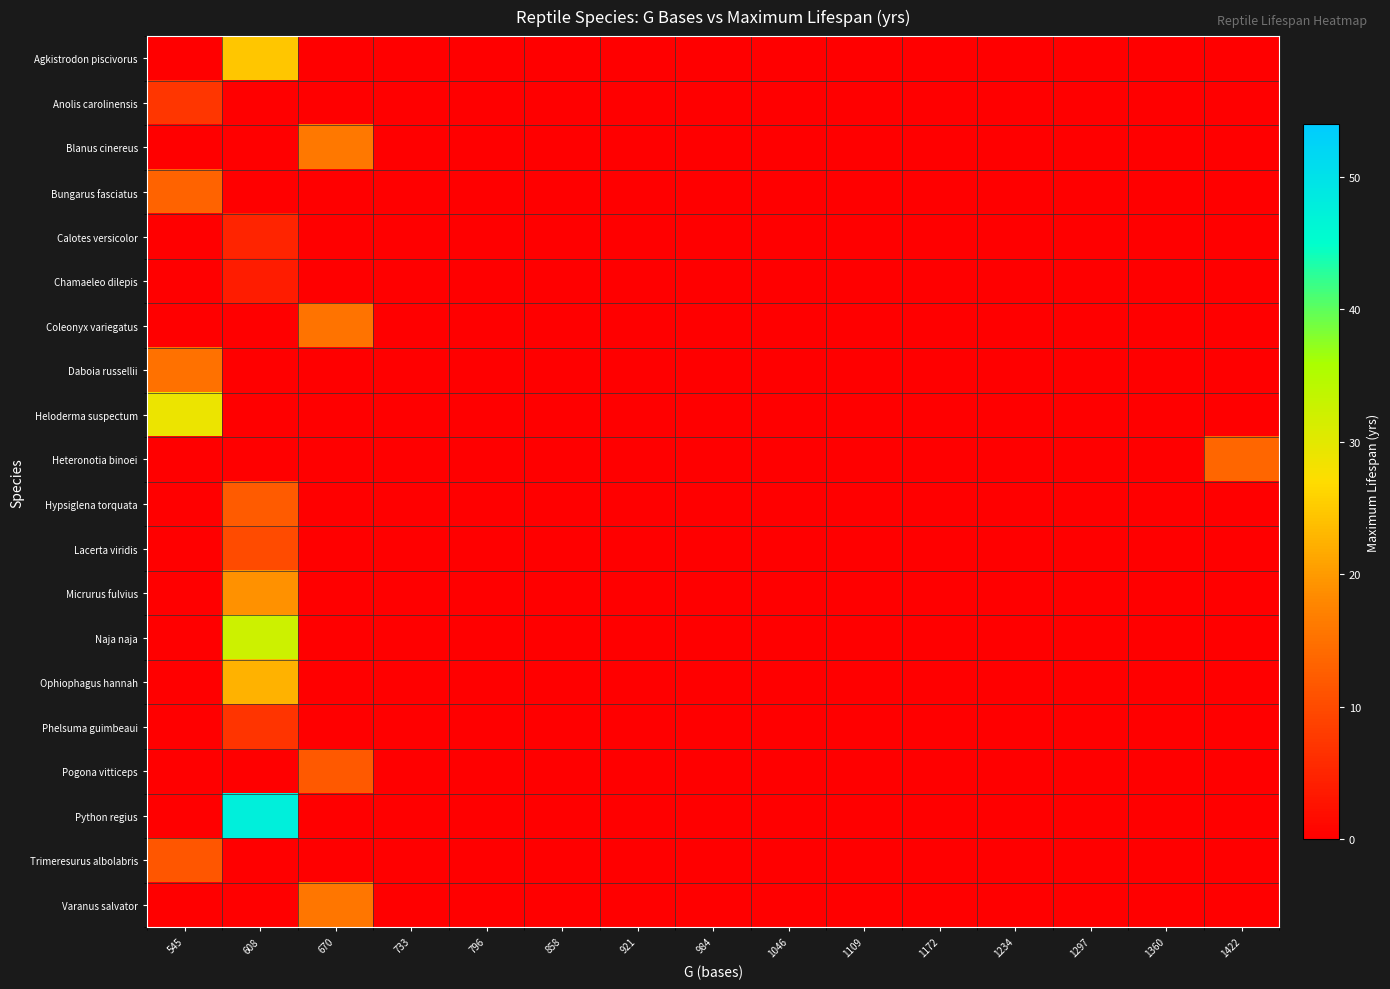

Reading left to right, what are all the values shown in this chart?

Agkistrodon piscivorus: 545=0.0	608=24.5	670=0.0	733=0.0	796=0.0	858=0.0	921=0.0	984=0.0	1046=0.0	1109=0.0	1172=0.0	1234=0.0	1297=0.0	1360=0.0	1422=0.0
Anolis carolinensis: 545=7.2	608=0.0	670=0.0	733=0.0	796=0.0	858=0.0	921=0.0	984=0.0	1046=0.0	1109=0.0	1172=0.0	1234=0.0	1297=0.0	1360=0.0	1422=0.0
Blanus cinereus: 545=0.0	608=0.0	670=16.0	733=0.0	796=0.0	858=0.0	921=0.0	984=0.0	1046=0.0	1109=0.0	1172=0.0	1234=0.0	1297=0.0	1360=0.0	1422=0.0
Bungarus fasciatus: 545=13.2	608=0.0	670=0.0	733=0.0	796=0.0	858=0.0	921=0.0	984=0.0	1046=0.0	1109=0.0	1172=0.0	1234=0.0	1297=0.0	1360=0.0	1422=0.0
Calotes versicolor: 545=0.0	608=5.0	670=0.0	733=0.0	796=0.0	858=0.0	921=0.0	984=0.0	1046=0.0	1109=0.0	1172=0.0	1234=0.0	1297=0.0	1360=0.0	1422=0.0
Chamaeleo dilepis: 545=0.0	608=4.0	670=0.0	733=0.0	796=0.0	858=0.0	921=0.0	984=0.0	1046=0.0	1109=0.0	1172=0.0	1234=0.0	1297=0.0	1360=0.0	1422=0.0
Coleonyx variegatus: 545=0.0	608=0.0	670=15.2	733=0.0	796=0.0	858=0.0	921=0.0	984=0.0	1046=0.0	1109=0.0	1172=0.0	1234=0.0	1297=0.0	1360=0.0	1422=0.0
Daboia russellii: 545=15.0	608=0.0	670=0.0	733=0.0	796=0.0	858=0.0	921=0.0	984=0.0	1046=0.0	1109=0.0	1172=0.0	1234=0.0	1297=0.0	1360=0.0	1422=0.0
Heloderma suspectum: 545=28.9	608=0.0	670=0.0	733=0.0	796=0.0	858=0.0	921=0.0	984=0.0	1046=0.0	1109=0.0	1172=0.0	1234=0.0	1297=0.0	1360=0.0	1422=0.0
Heteronotia binoei: 545=0.0	608=0.0	670=0.0	733=0.0	796=0.0	858=0.0	921=0.0	984=0.0	1046=0.0	1109=0.0	1172=0.0	1234=0.0	1297=0.0	1360=0.0	1422=13.6
Hypsiglena torquata: 545=0.0	608=12.2	670=0.0	733=0.0	796=0.0	858=0.0	921=0.0	984=0.0	1046=0.0	1109=0.0	1172=0.0	1234=0.0	1297=0.0	1360=0.0	1422=0.0
Lacerta viridis: 545=0.0	608=10.0	670=0.0	733=0.0	796=0.0	858=0.0	921=0.0	984=0.0	1046=0.0	1109=0.0	1172=0.0	1234=0.0	1297=0.0	1360=0.0	1422=0.0
Micrurus fulvius: 545=0.0	608=19.0	670=0.0	733=0.0	796=0.0	858=0.0	921=0.0	984=0.0	1046=0.0	1109=0.0	1172=0.0	1234=0.0	1297=0.0	1360=0.0	1422=0.0
Naja naja: 545=0.0	608=32.3	670=0.0	733=0.0	796=0.0	858=0.0	921=0.0	984=0.0	1046=0.0	1109=0.0	1172=0.0	1234=0.0	1297=0.0	1360=0.0	1422=0.0
Ophiophagus hannah: 545=0.0	608=22.5	670=0.0	733=0.0	796=0.0	858=0.0	921=0.0	984=0.0	1046=0.0	1109=0.0	1172=0.0	1234=0.0	1297=0.0	1360=0.0	1422=0.0
Phelsuma guimbeaui: 545=0.0	608=7.1	670=0.0	733=0.0	796=0.0	858=0.0	921=0.0	984=0.0	1046=0.0	1109=0.0	1172=0.0	1234=0.0	1297=0.0	1360=0.0	1422=0.0
Pogona vitticeps: 545=0.0	608=0.0	670=12.0	733=0.0	796=0.0	858=0.0	921=0.0	984=0.0	1046=0.0	1109=0.0	1172=0.0	1234=0.0	1297=0.0	1360=0.0	1422=0.0
Python regius: 545=0.0	608=47.5	670=0.0	733=0.0	796=0.0	858=0.0	921=0.0	984=0.0	1046=0.0	1109=0.0	1172=0.0	1234=0.0	1297=0.0	1360=0.0	1422=0.0
Trimeresurus albolabris: 545=11.4	608=0.0	670=0.0	733=0.0	796=0.0	858=0.0	921=0.0	984=0.0	1046=0.0	1109=0.0	1172=0.0	1234=0.0	1297=0.0	1360=0.0	1422=0.0
Varanus salvator: 545=0.0	608=0.0	670=15.7	733=0.0	796=0.0	858=0.0	921=0.0	984=0.0	1046=0.0	1109=0.0	1172=0.0	1234=0.0	1297=0.0	1360=0.0	1422=0.0